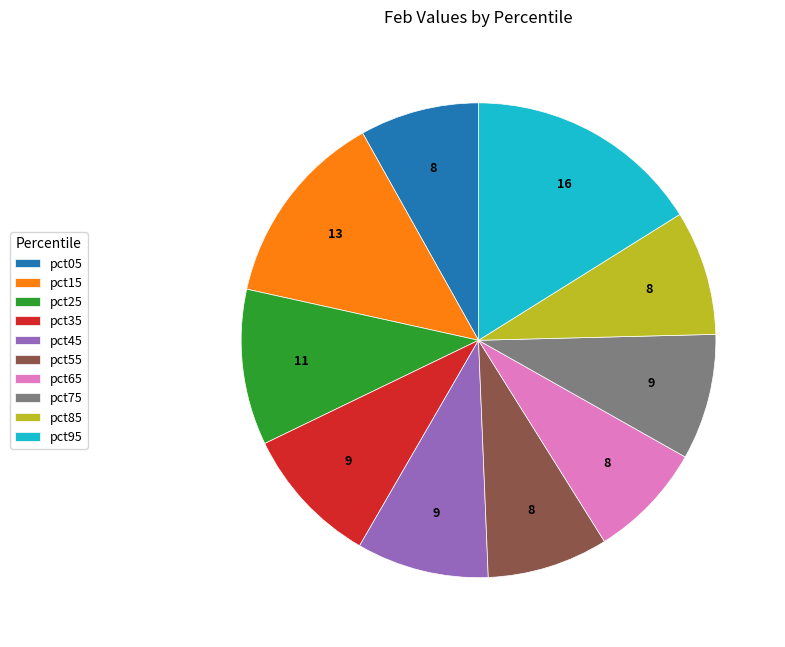

Is there any slice that represents more than half of the pie?

No